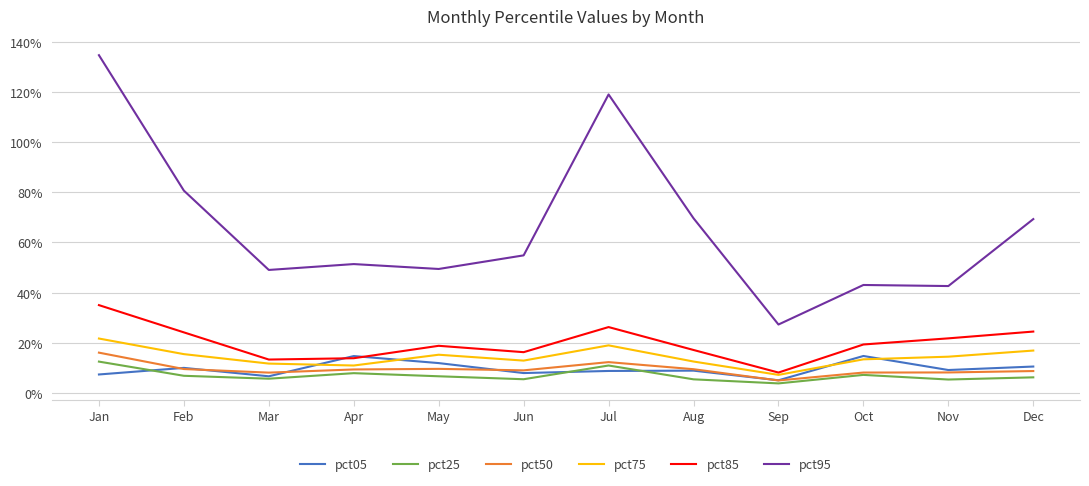

Reading left to right, what are all the values shown in this chart?

pct05: Jan=0.1	Feb=0.1	Mar=0.1	Apr=0.1	May=0.1	Jun=0.1	Jul=0.1	Aug=0.1	Sep=0.1	Oct=0.1	Nov=0.1	Dec=0.1
pct25: Jan=0.1	Feb=0.1	Mar=0.1	Apr=0.1	May=0.1	Jun=0.1	Jul=0.1	Aug=0.1	Sep=0.0	Oct=0.1	Nov=0.1	Dec=0.1
pct50: Jan=0.2	Feb=0.1	Mar=0.1	Apr=0.1	May=0.1	Jun=0.1	Jul=0.1	Aug=0.1	Sep=0.1	Oct=0.1	Nov=0.1	Dec=0.1
pct75: Jan=0.2	Feb=0.2	Mar=0.1	Apr=0.1	May=0.2	Jun=0.1	Jul=0.2	Aug=0.1	Sep=0.1	Oct=0.1	Nov=0.1	Dec=0.2
pct85: Jan=0.4	Feb=0.2	Mar=0.1	Apr=0.1	May=0.2	Jun=0.2	Jul=0.3	Aug=0.2	Sep=0.1	Oct=0.2	Nov=0.2	Dec=0.2
pct95: Jan=1.3	Feb=0.8	Mar=0.5	Apr=0.5	May=0.5	Jun=0.5	Jul=1.2	Aug=0.7	Sep=0.3	Oct=0.4	Nov=0.4	Dec=0.7